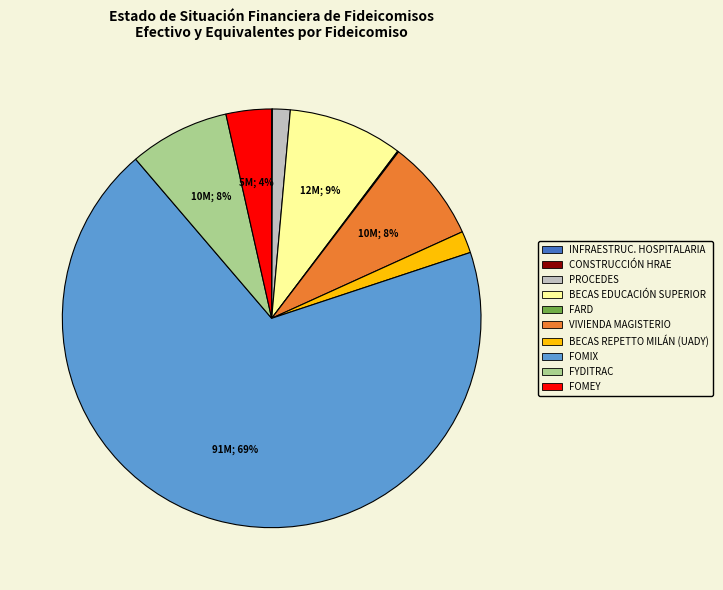

Is the sum of FYDITRAC and FOMEY greater than half?

No